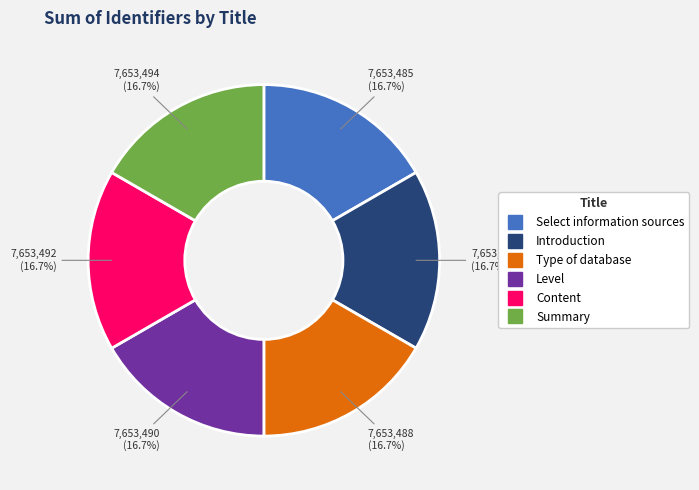

To the nearest percent, what is the combined percentage of Select information sources and Level?

33%